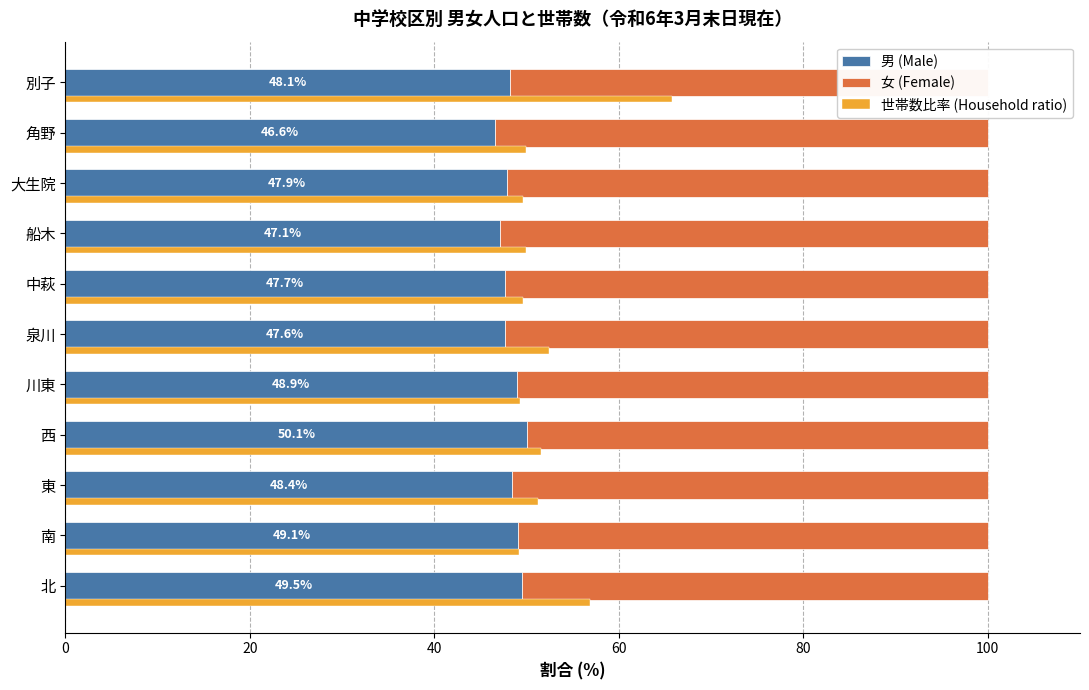

How many groups of bars are there?

11